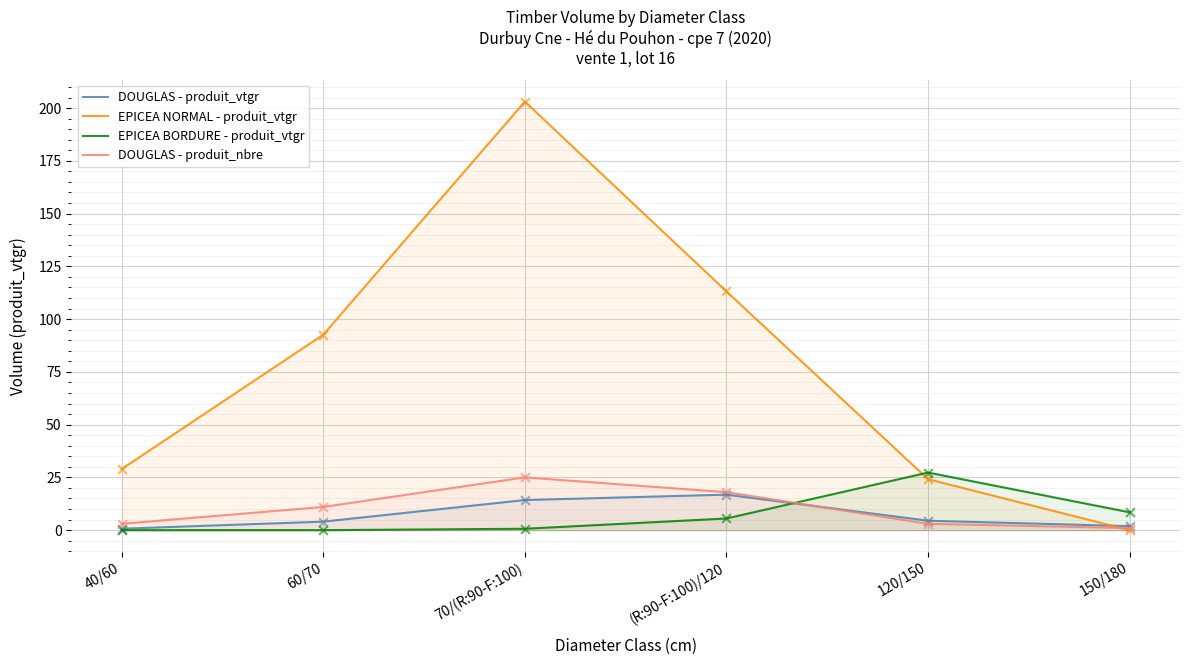

What is the total value across all series at 40/60?

32.6